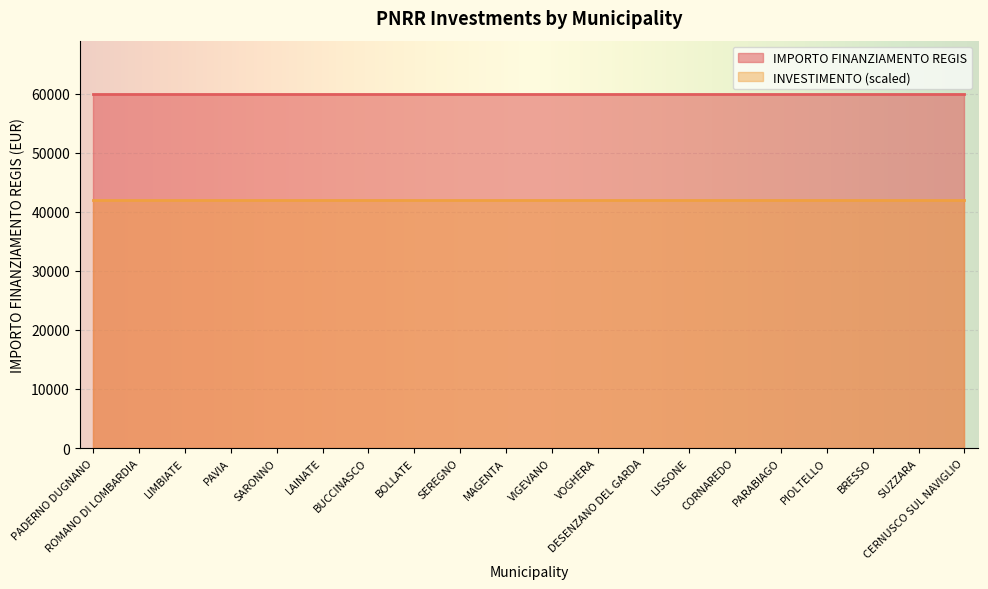

True or false: INVESTIMENTO has a value of 2.2 at VIGEVANO.

False